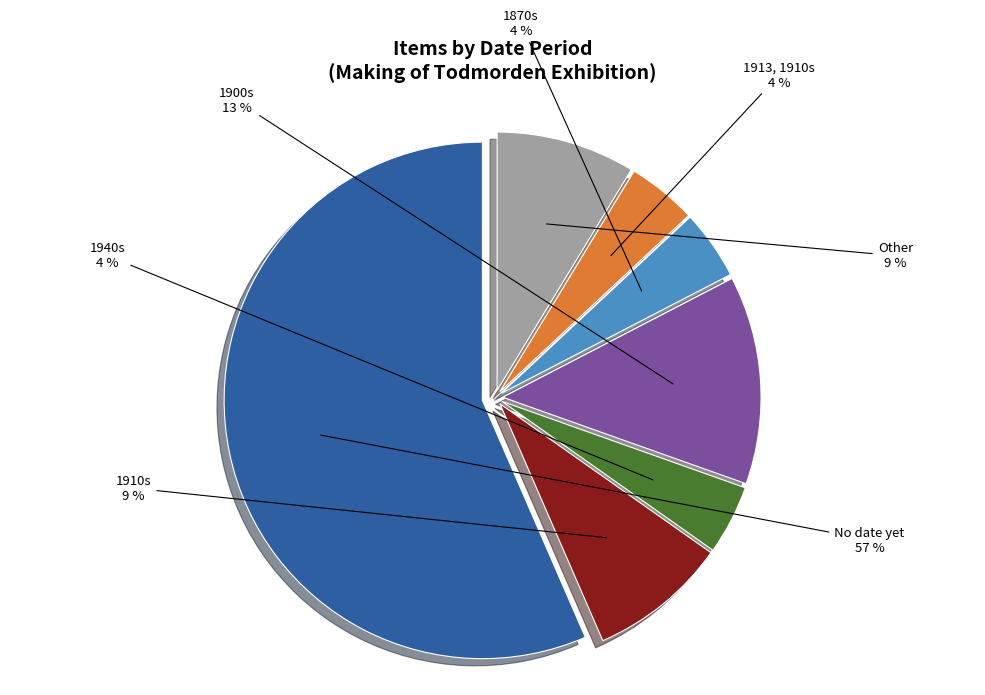

Is there a majority slice in this chart?

Yes